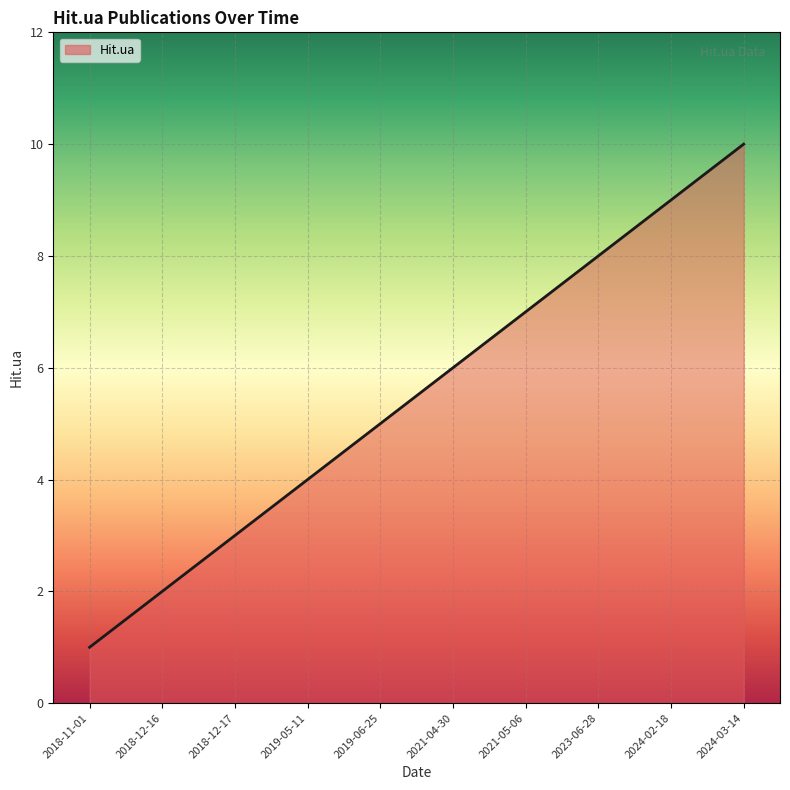

Between 2024-02-18 and 2021-05-06, which is larger?

2024-02-18